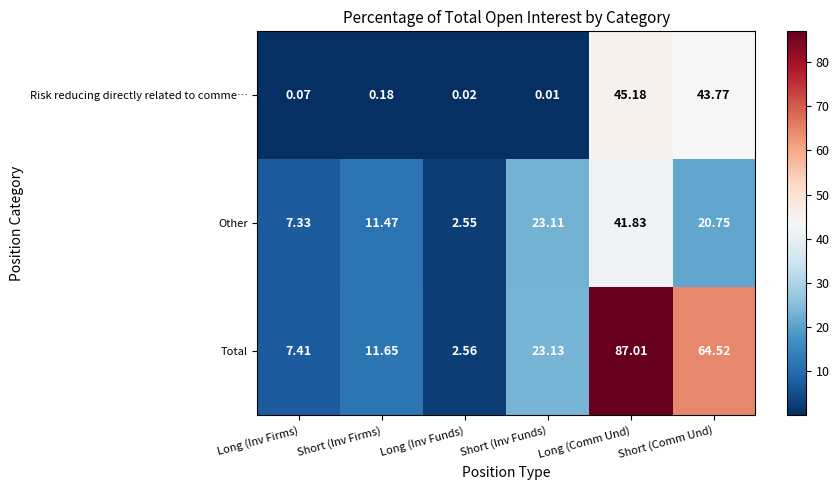

Between Short (Inv Funds) and Short (Comm Und), which series saw the biggest shift?

Risk reducing directly related to comme…